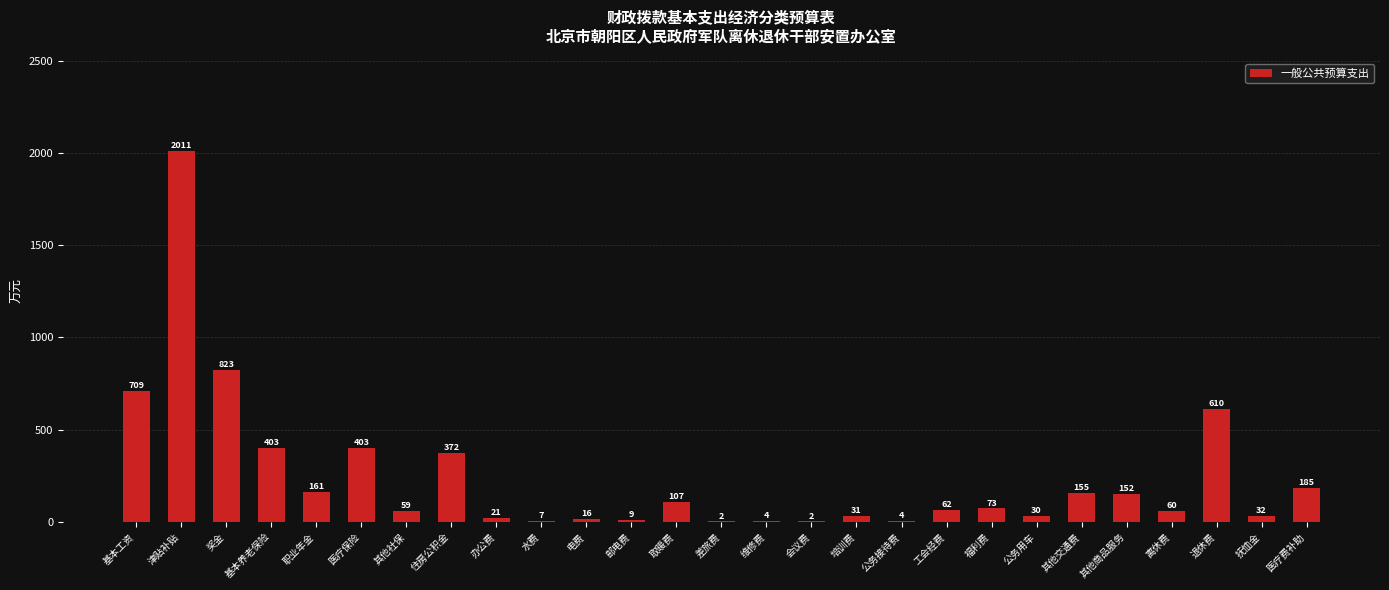

At which category does the chart reach its peak across all series?

津贴补贴